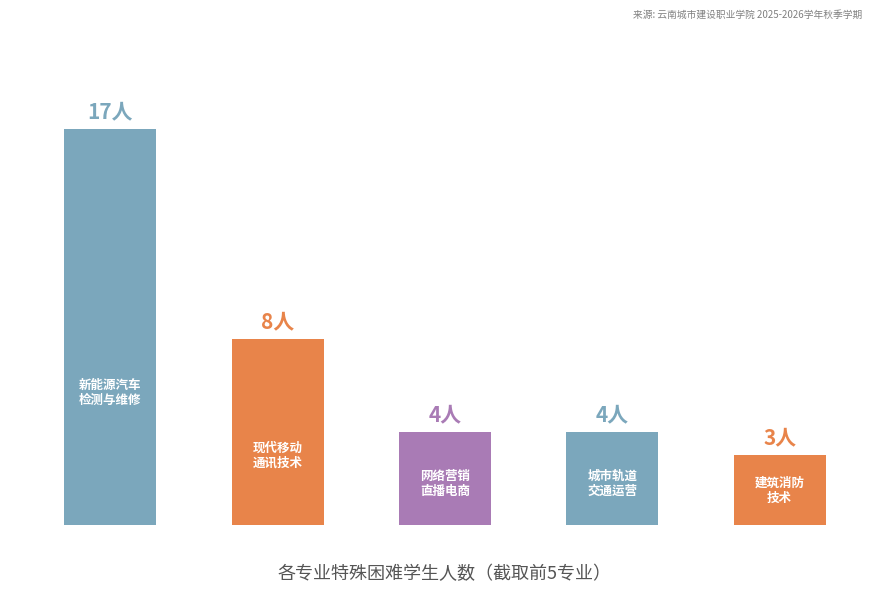

The chart shows a value of 3 at 4. True or false?

True